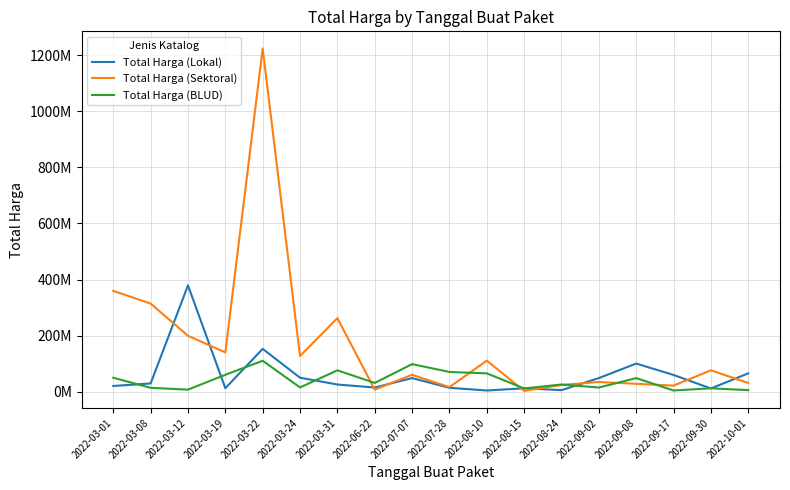

What is the maximum value for Total Harga (Lokal)?

379075000